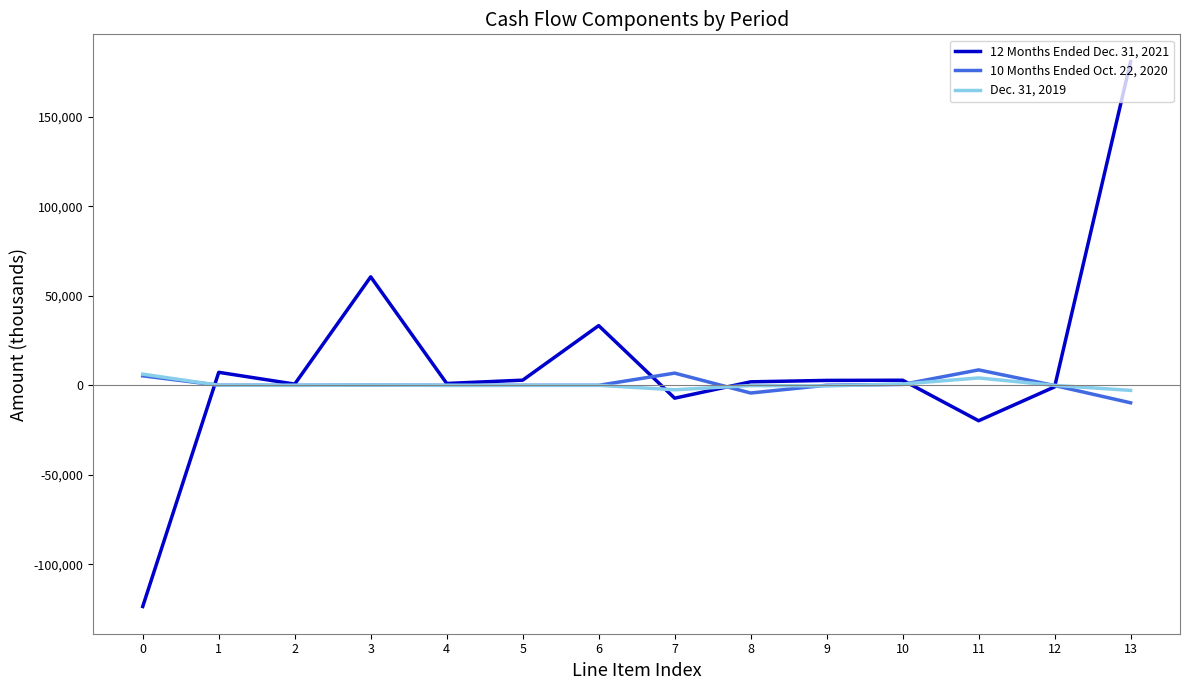

The 12 Months Ended Dec. 31, 2021 series shows -123552 at 0. True or false?

True